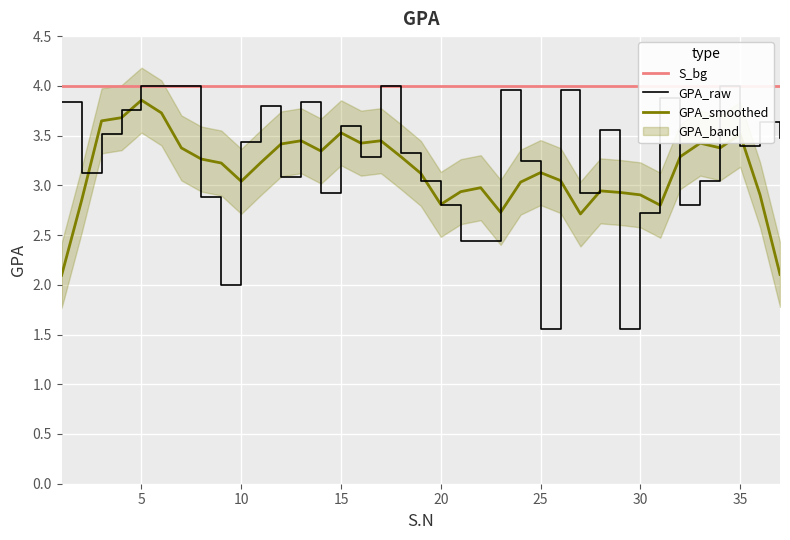

The GPA_smoothed series shows 3.0 at 10. True or false?

True